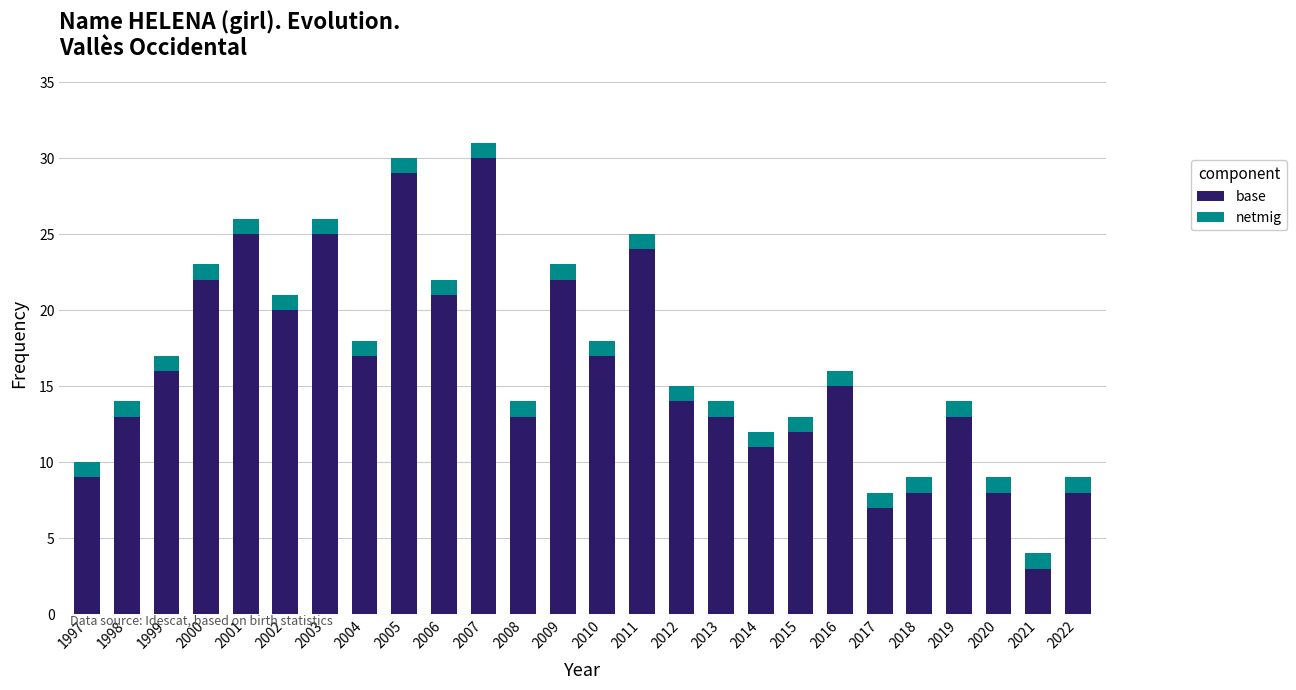

The base series shows 14 at 2003. True or false?

False